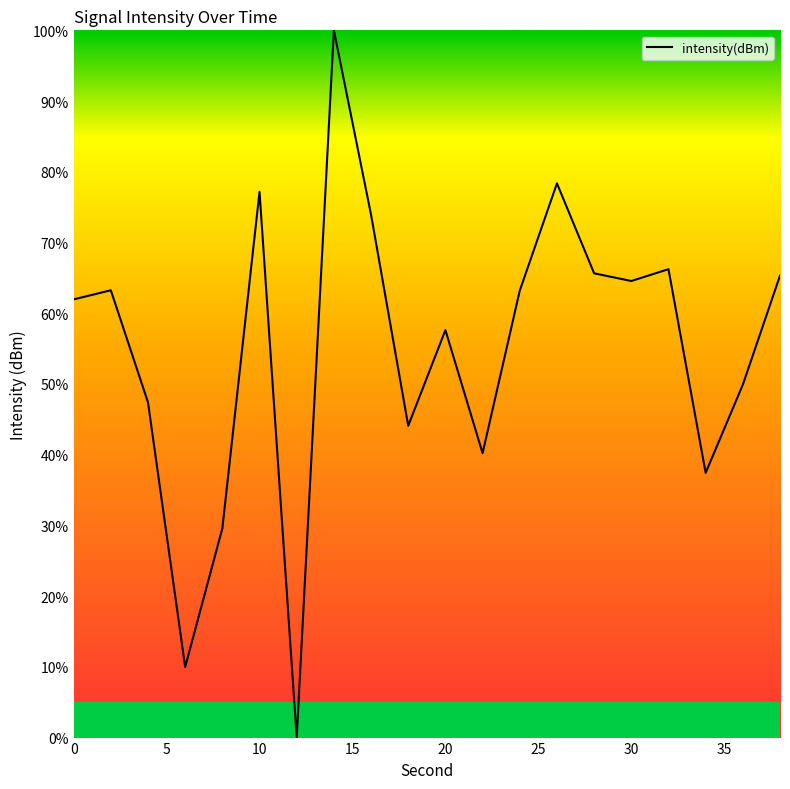

What is the maximum value shown in the chart?

100.0